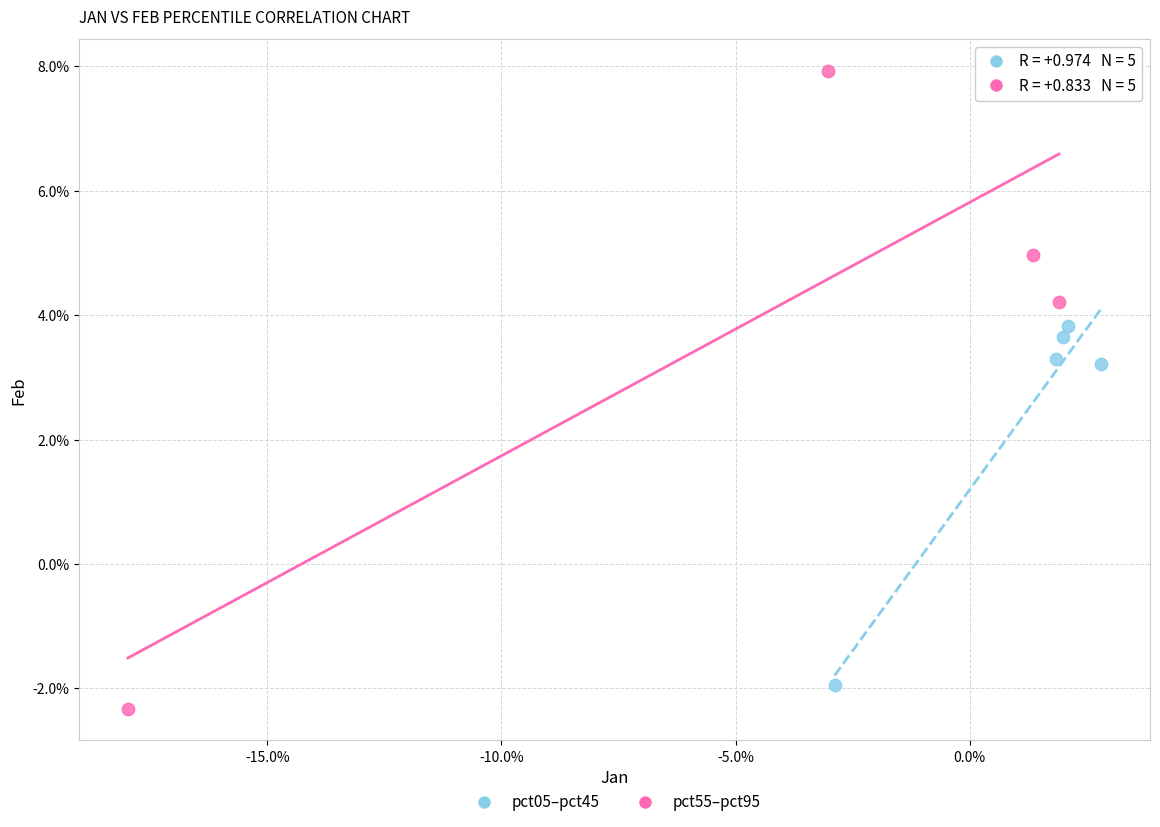

What are all the series names shown in the legend?

pct05–pct45, pct55–pct95